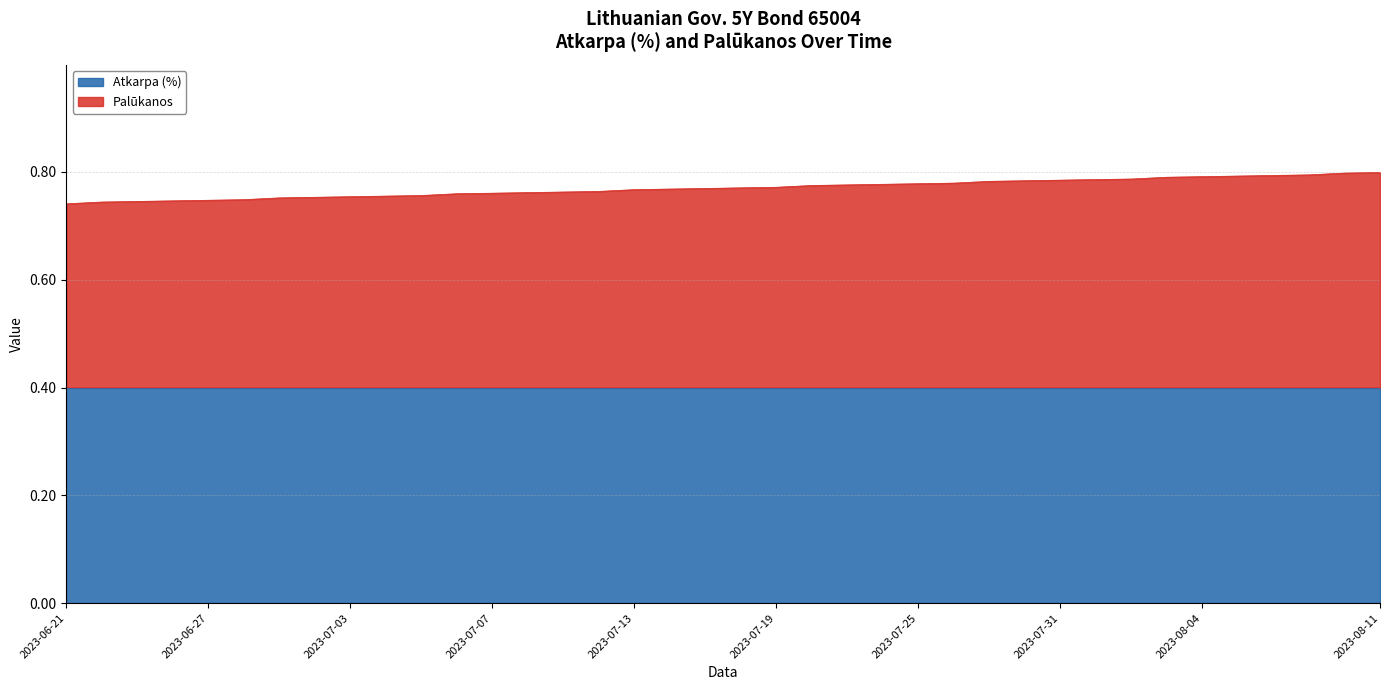

Count the values in the range 0 to 1.

38